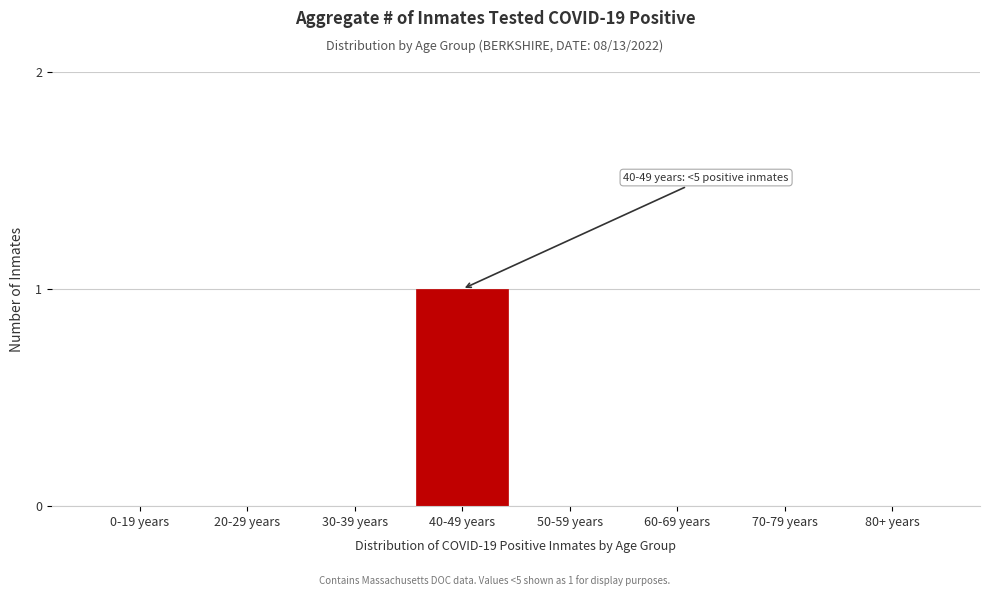

Reading left to right, what are all the values shown in this chart?

0-19 years=0	20-29 years=0	30-39 years=0	40-49 years=1	50-59 years=0	60-69 years=0	70-79 years=0	80+ years=0